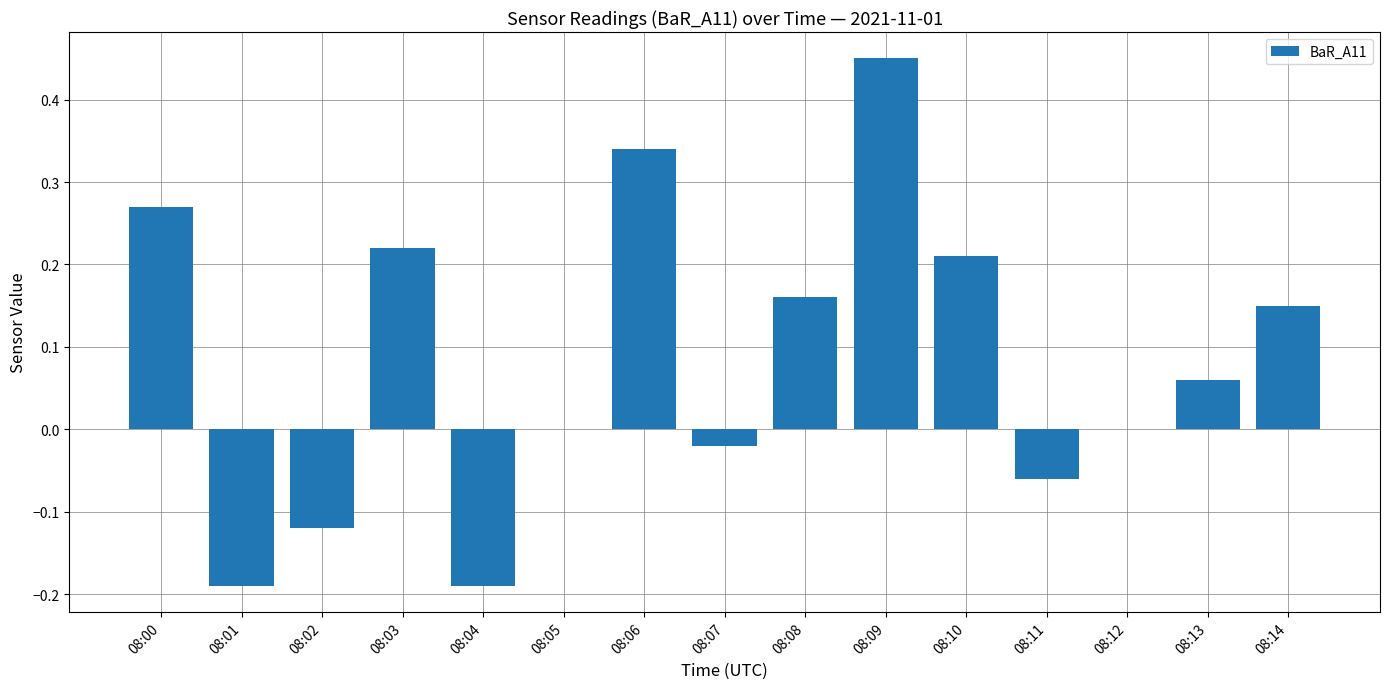

At which label does the data first exceed 0?

08:00